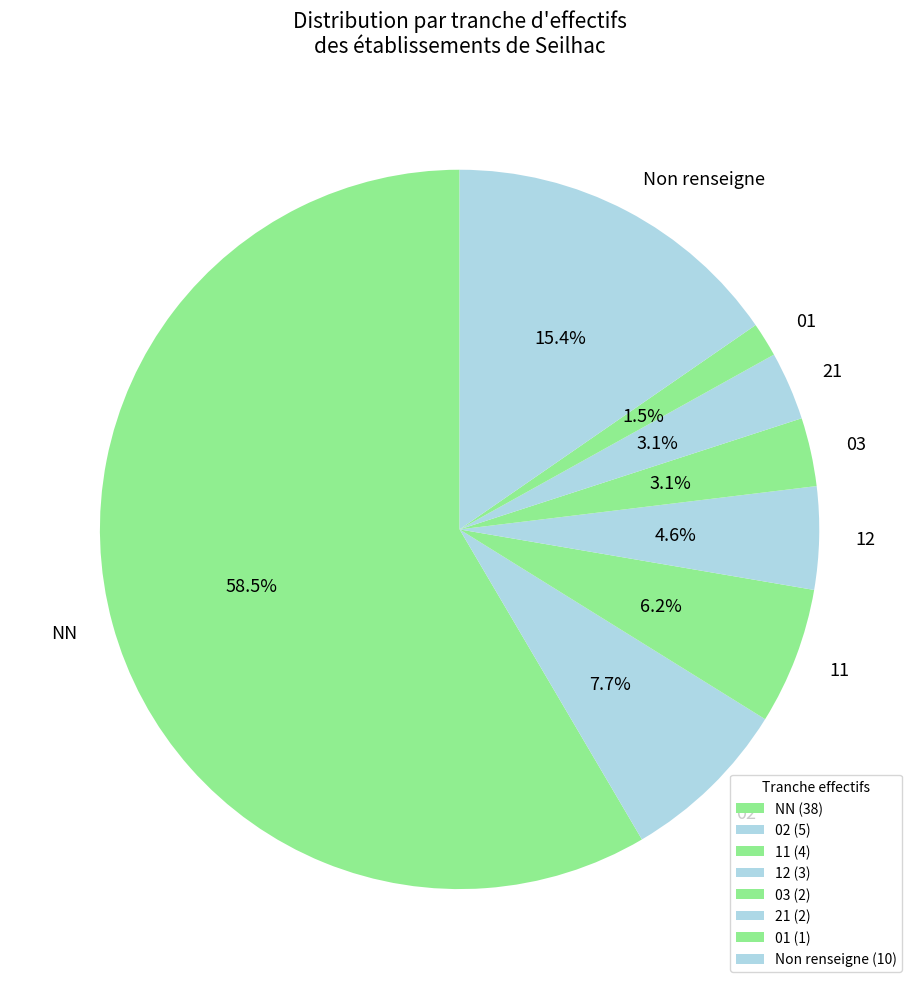

What percentage is NOT represented by 03?

96.9%